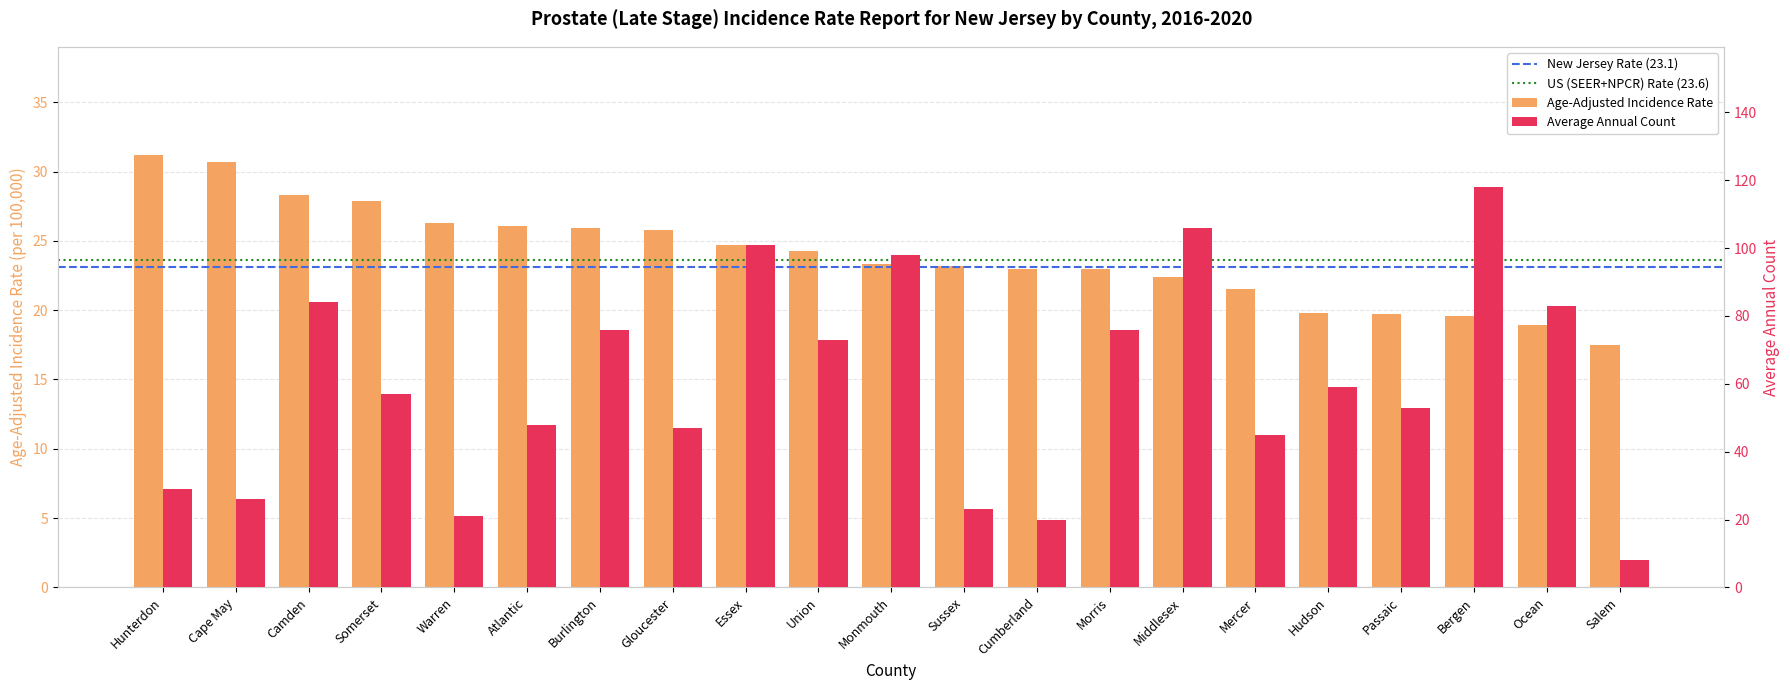

What value does the Average Annual Count series have at Salem?

8.0